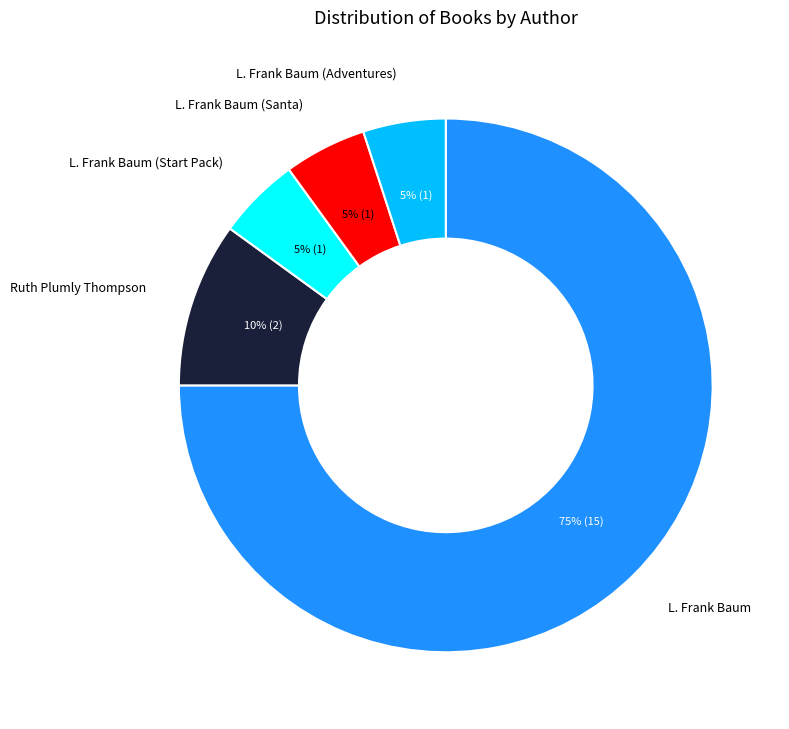

How many slices are in this pie chart?

5